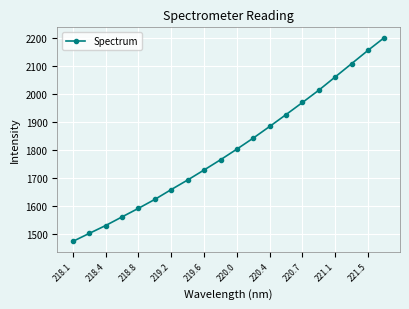

What is the value of the 13th point from the left?

1884.2